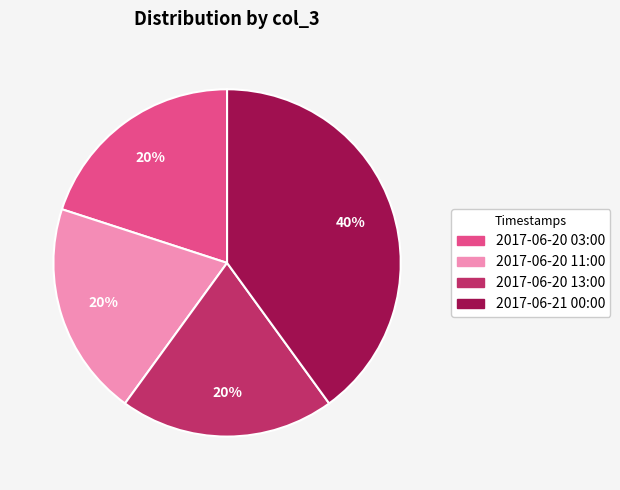

To the nearest percent, what is the combined percentage of 2017-06-20 03:00 and 2017-06-21 00:00?

60%